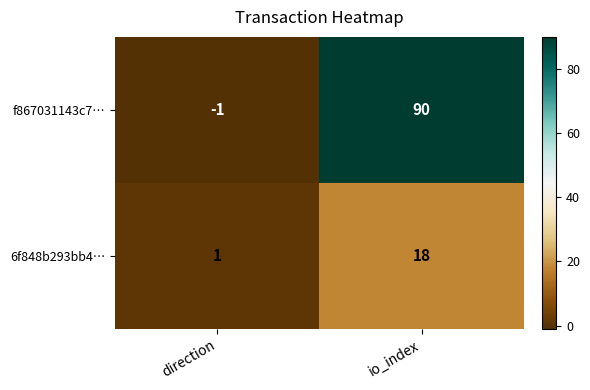

The value of 6f848b293bb4… at direction is 1. True or false?

True